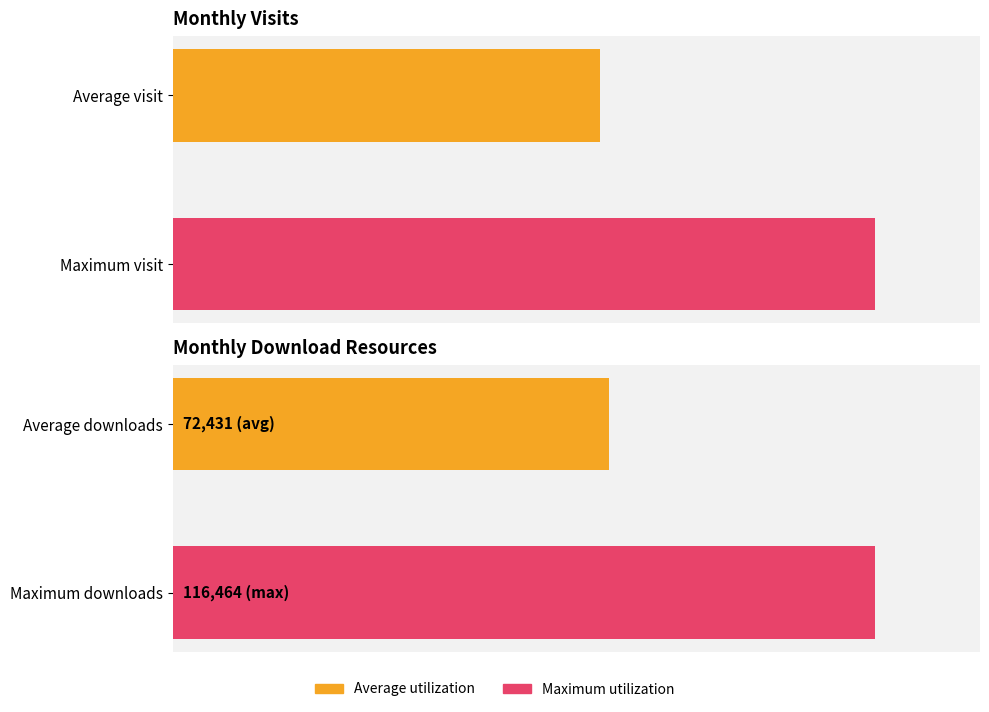

What is the maximum value for monthly_download_resource?

116464